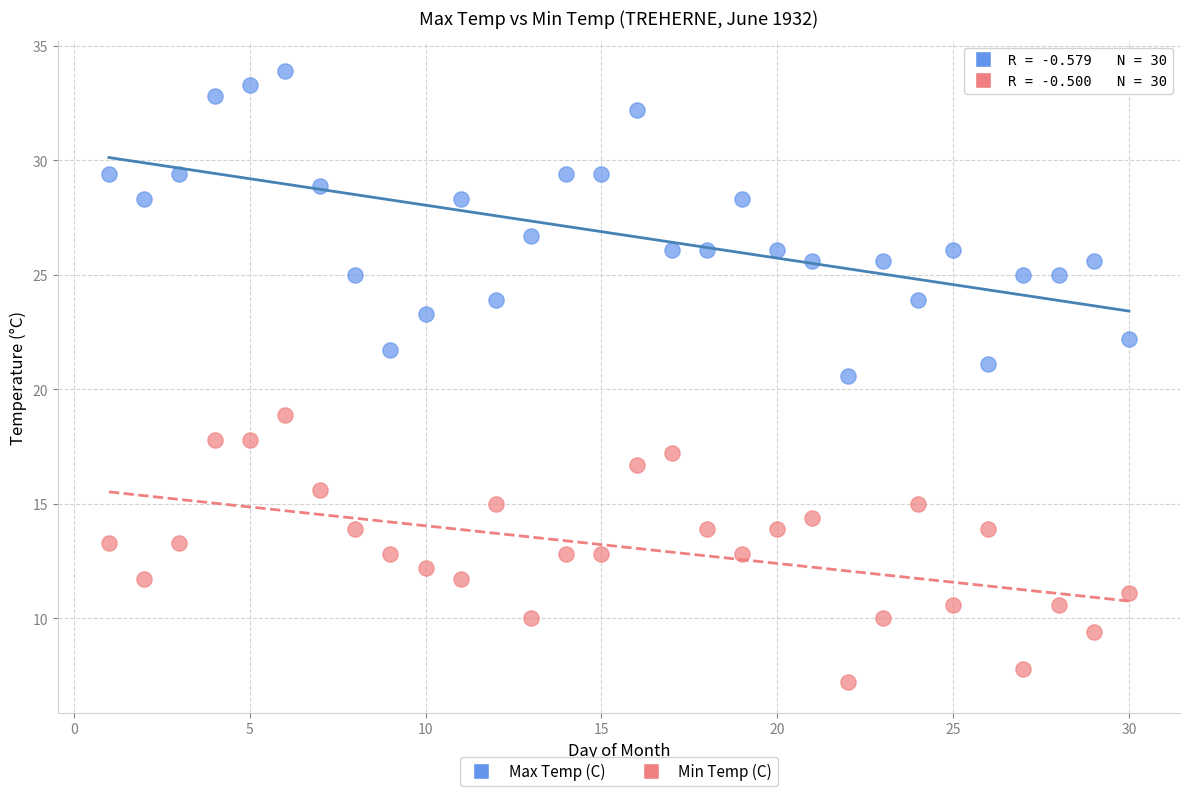

Across all data points, what is the range of X values (max minus min)?

29.0